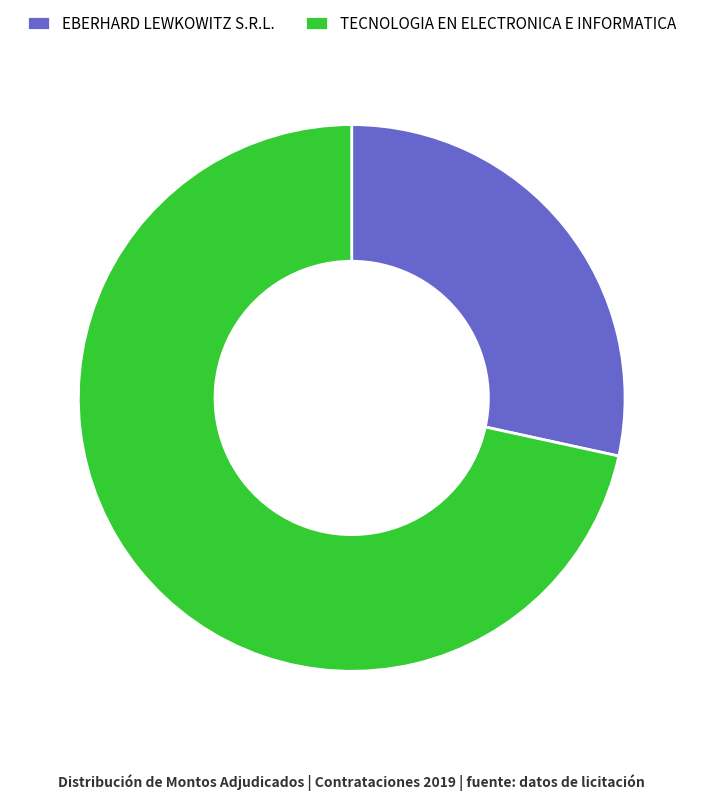

Do EBERHARD LEWKOWITZ S.R.L. and TECNOLOGIA EN ELECTRONICA E INFORMATICA together represent more than half of the pie?

Yes